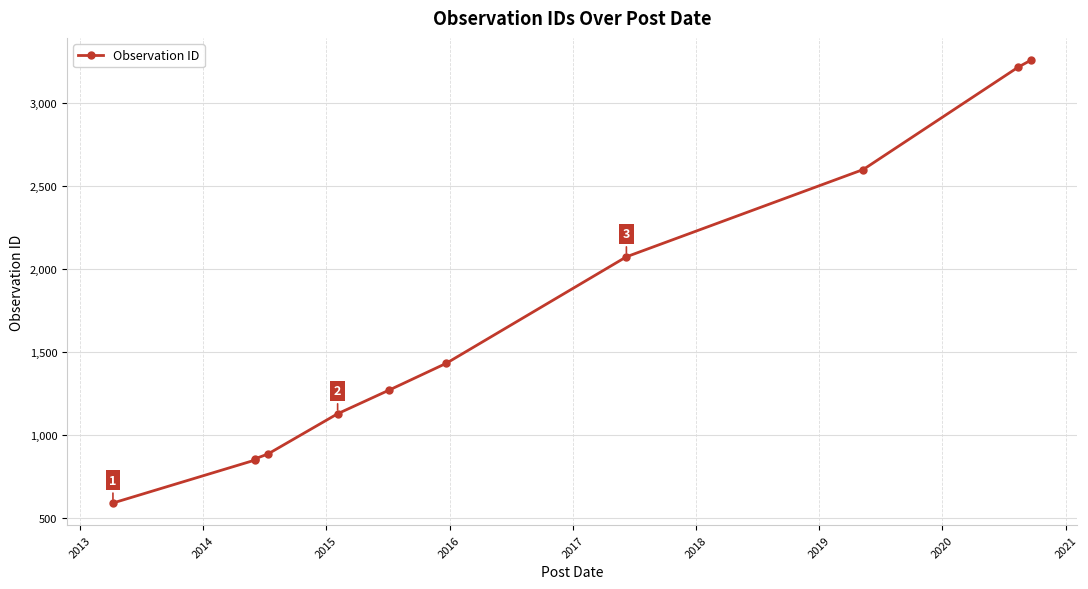

What is the average value?

1651